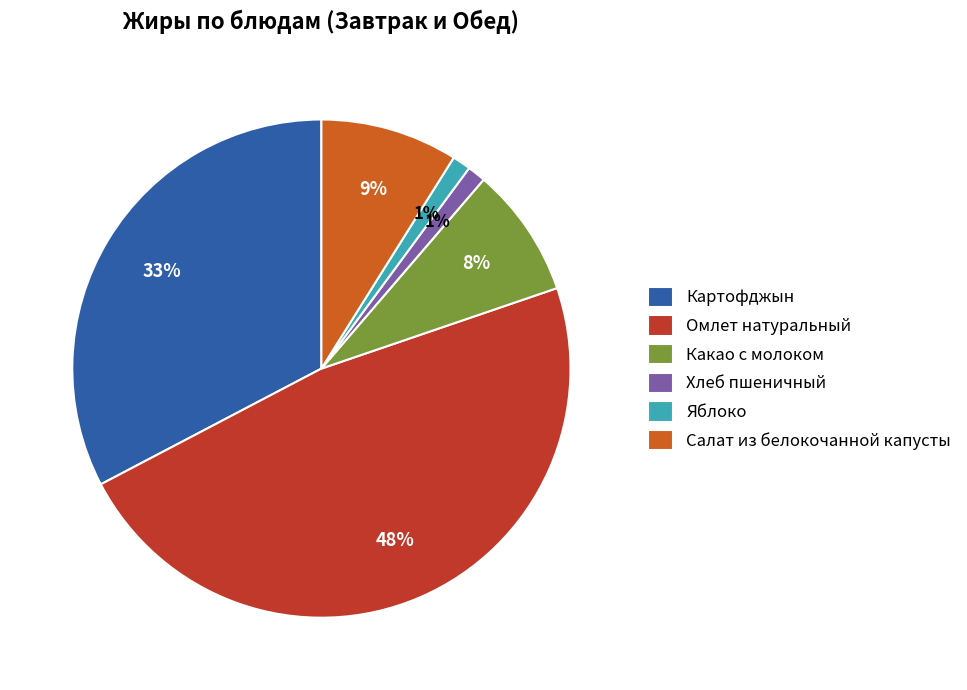

Combined, do Картофджын and Яблоко account for over 50%?

No